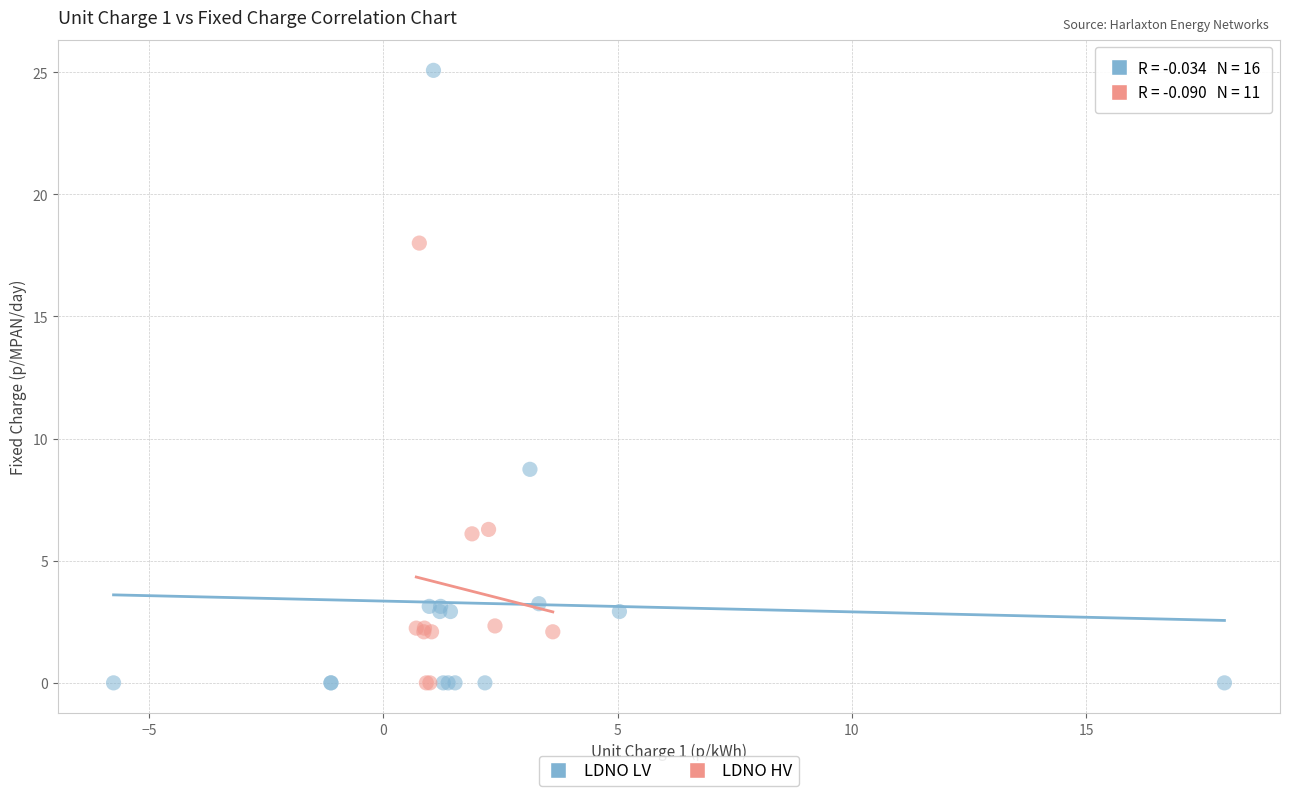

Which series has the widest spread of Y values?

LDNO LV